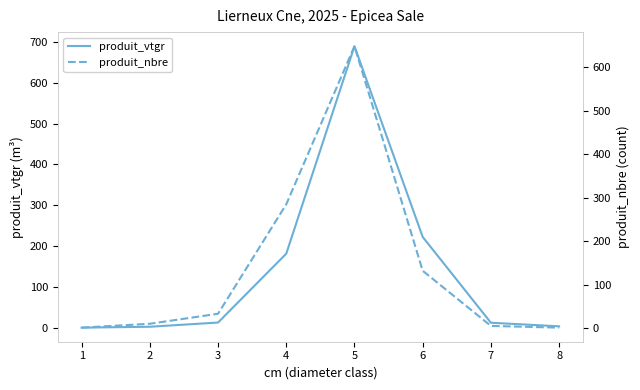

True or false: produit_nbre has a value of 1119.7 at 5.

False